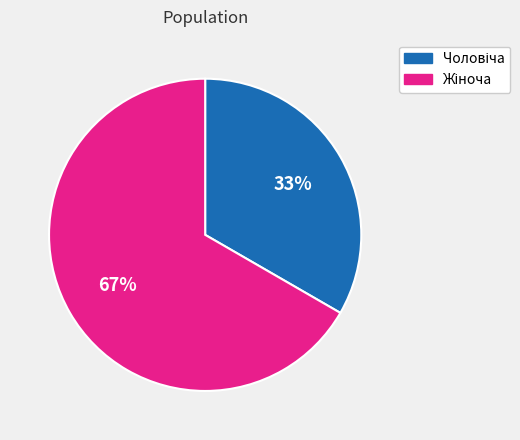

Is there any slice that represents more than half of the pie?

Yes